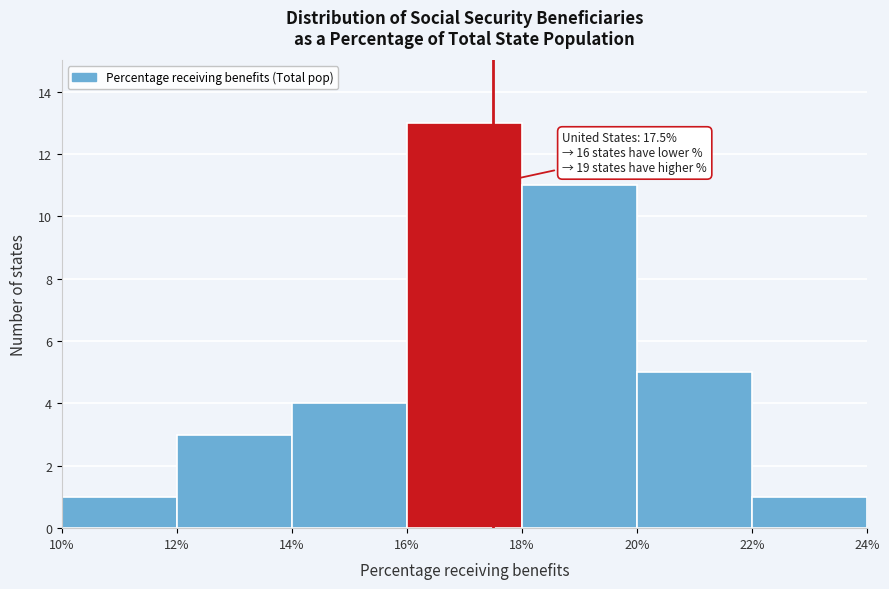

Over which range of the x-axis is the bar tallest?

16% to 18%